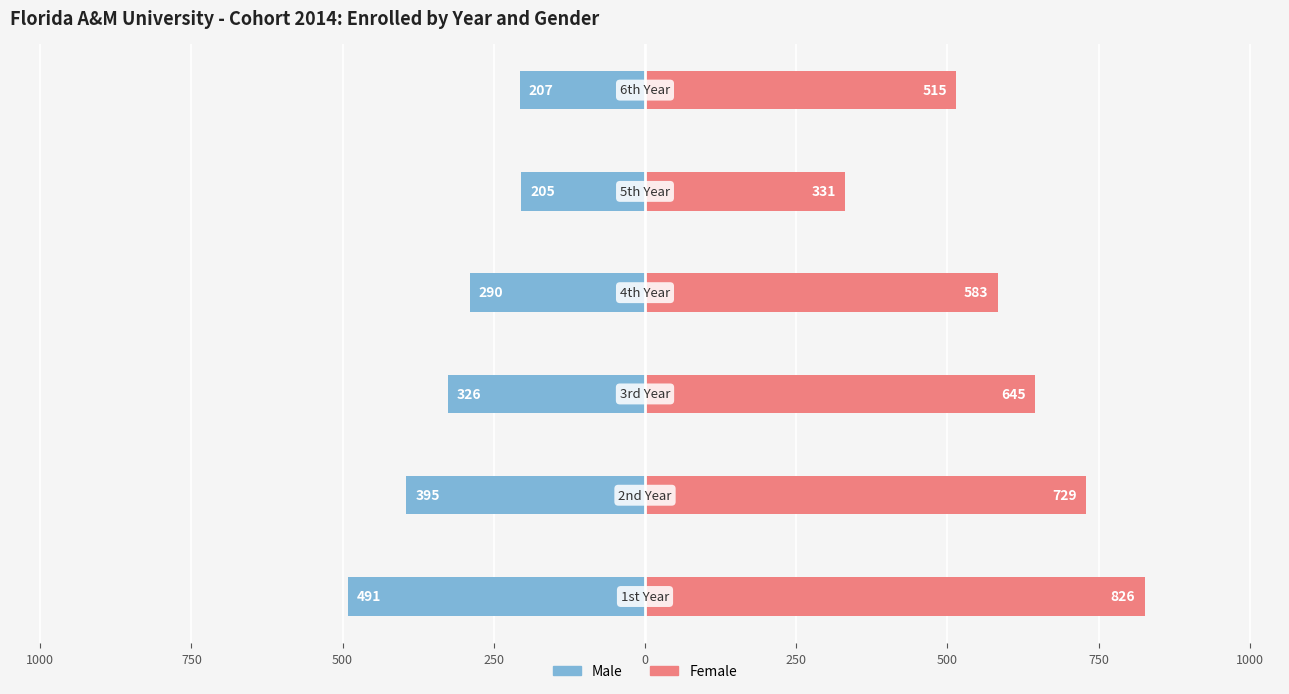

List the series in order of their overall mean, lowest first.

Male, Female